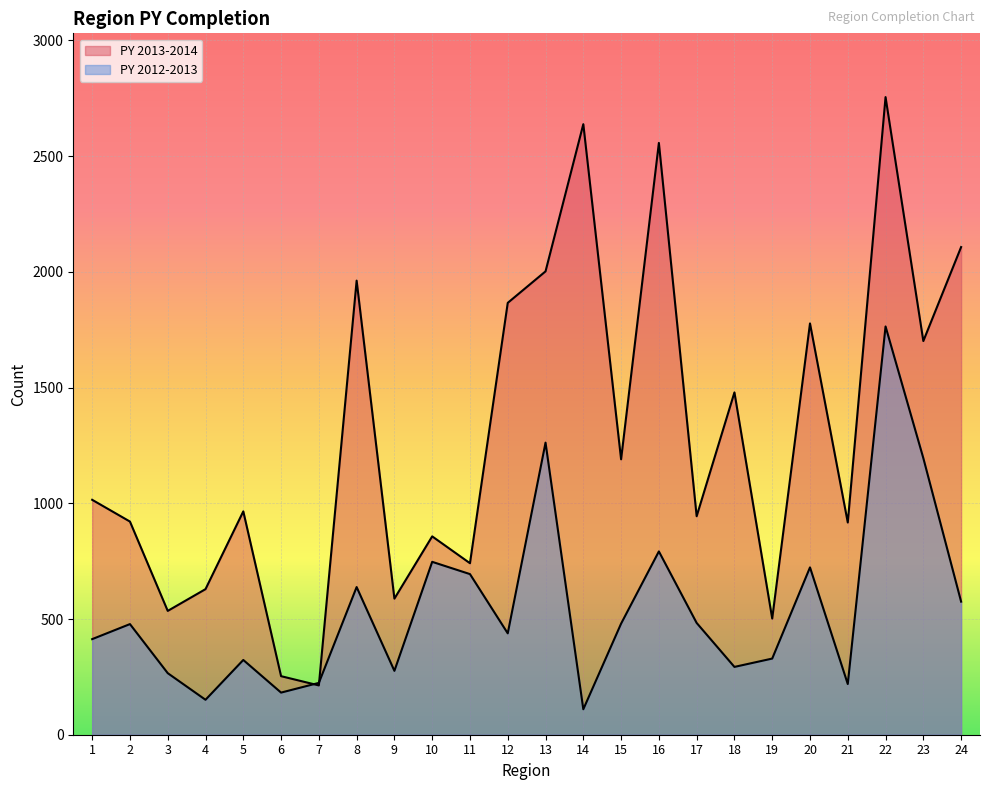

In PY 2012-2013, how many points are higher than both neighbors (excluding endpoints)?

8